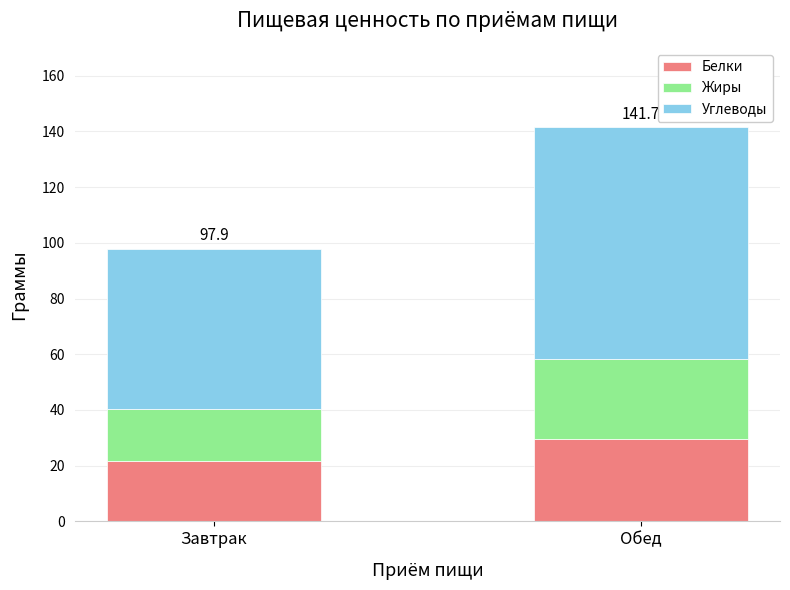

Reading left to right, list the values for the Белки series.

Завтрак=21.7	Обед=29.4